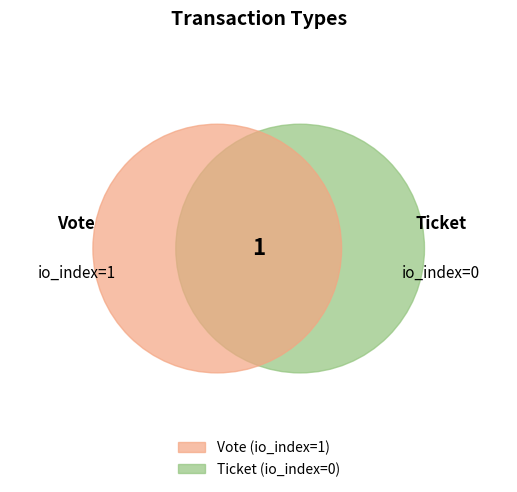

True or false: Vote accounts for 91% of the total.

False